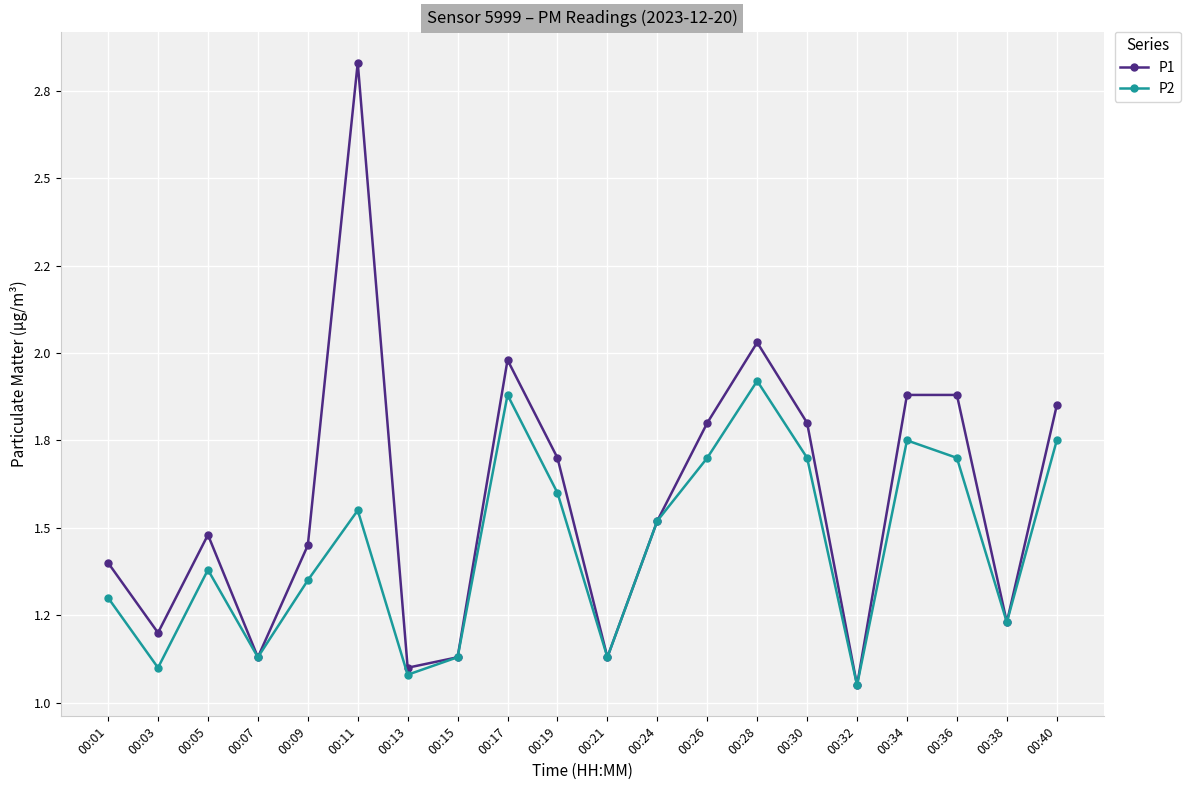

Is this an area chart (filled region under the line)?

No